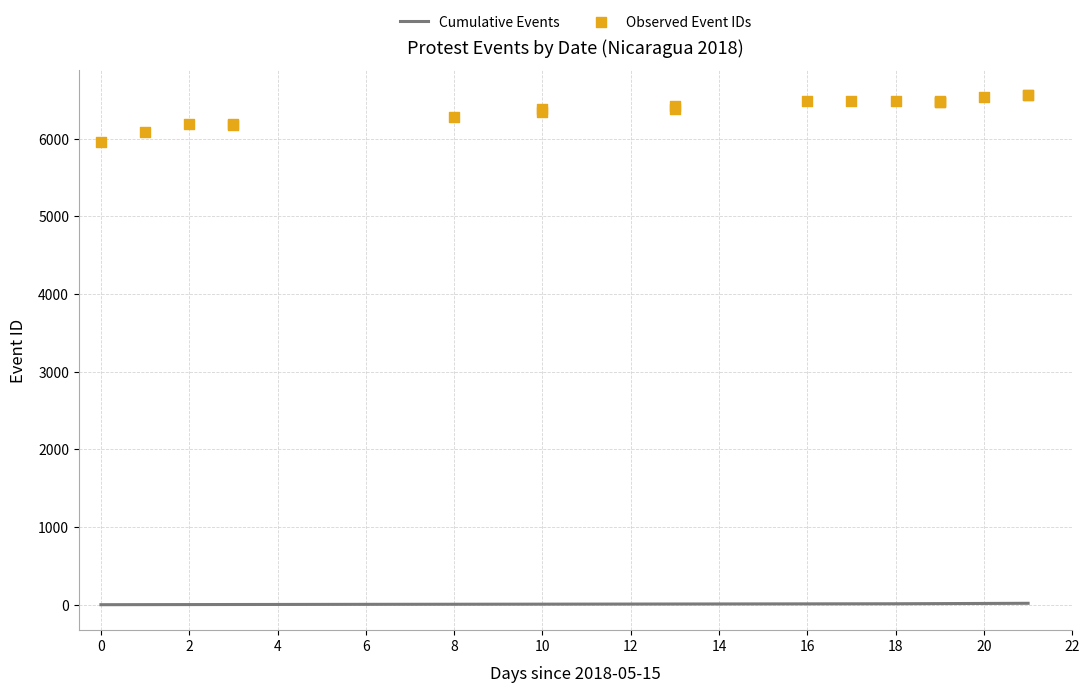

Which has a higher value, 2018-06-01 or 2018-05-17?

2018-06-01